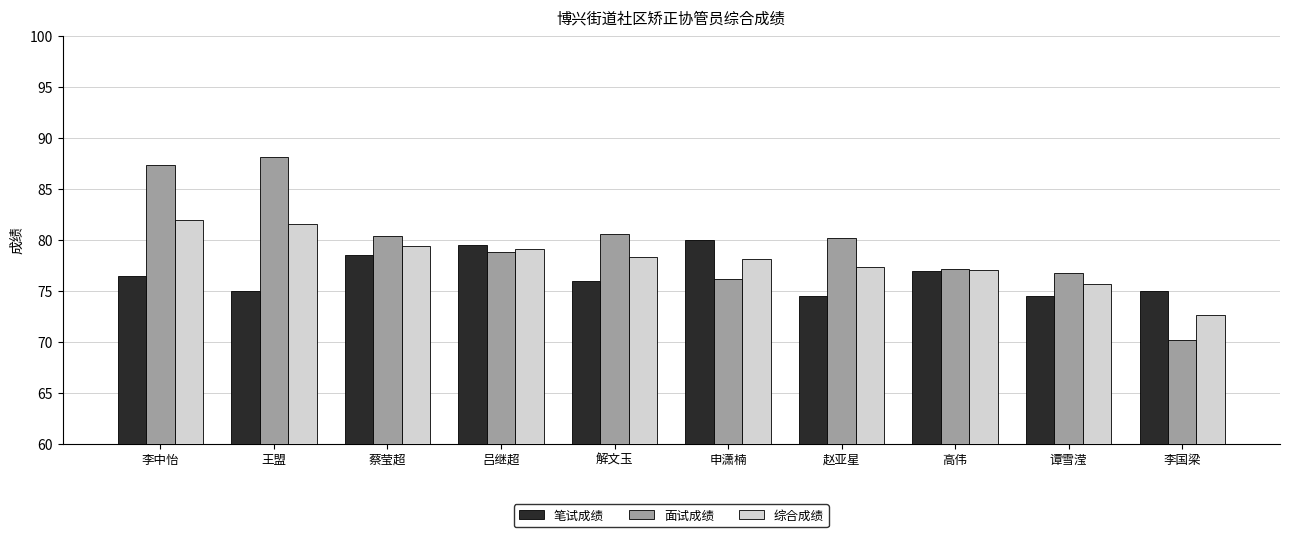

Does the chart contain any negative values?

No